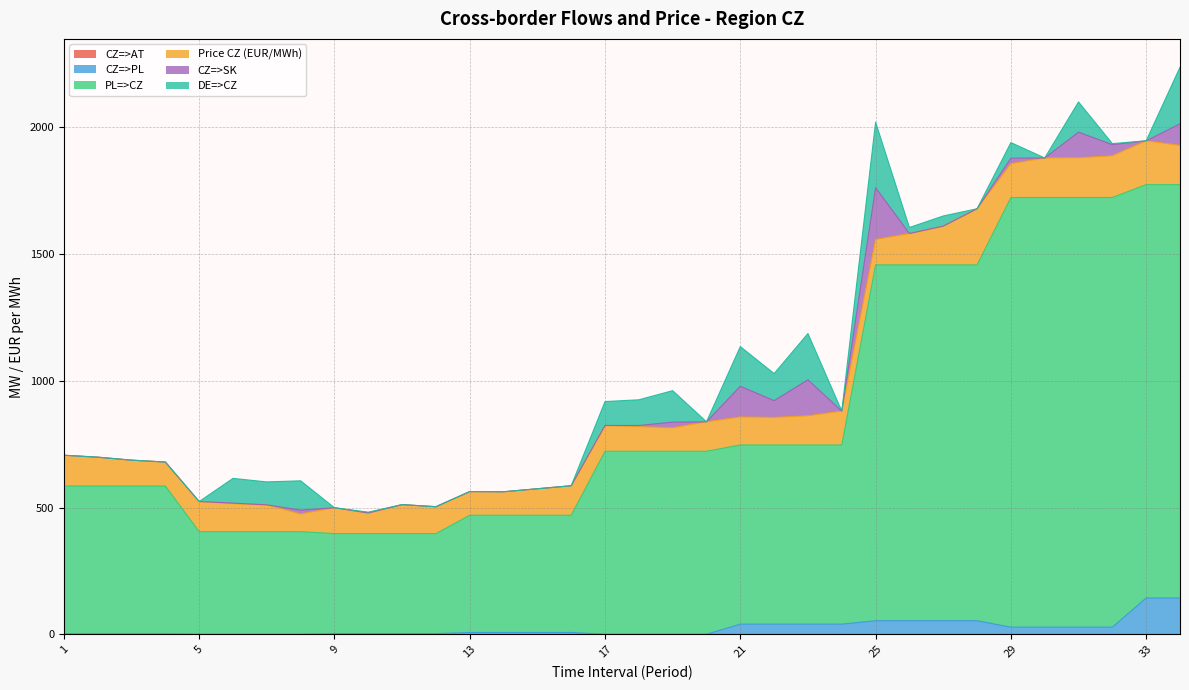

Which category has the lowest value in the PL=>CZ series?

9